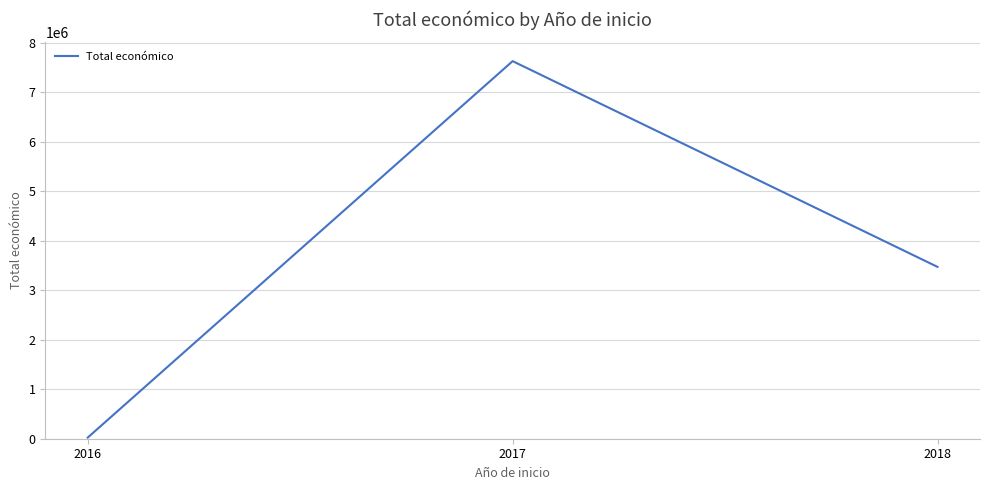

List the labels in order of value, largest first.

2017, 2018, 2016